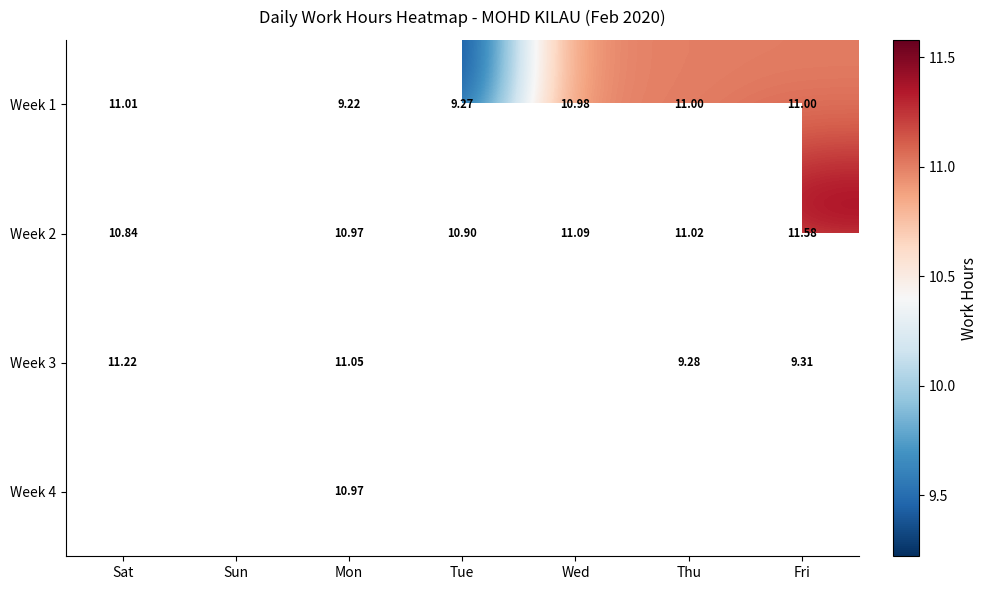

Is the value of Week 3 at Thu greater than the value of Week 1 at Tue?

Yes